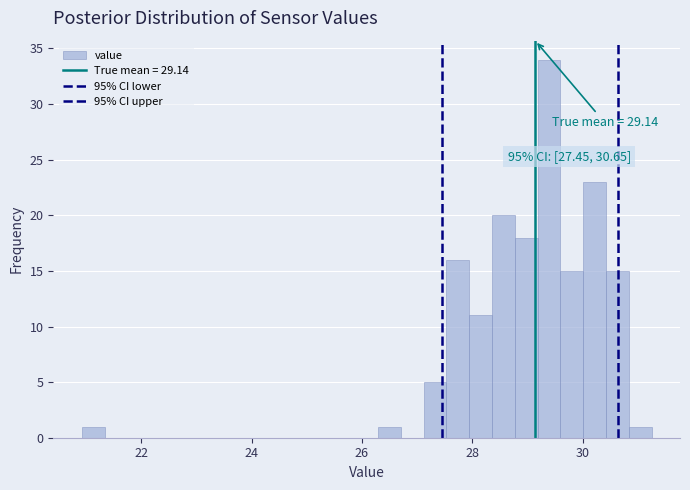

Read against the x-axis, roughly where is the centre of the tallest bar?

29.4